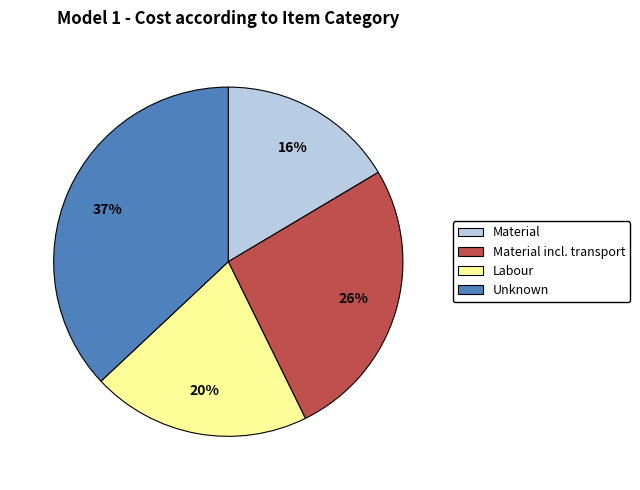

To the nearest percent, what is the difference between the largest and smallest slice percentages?

21%